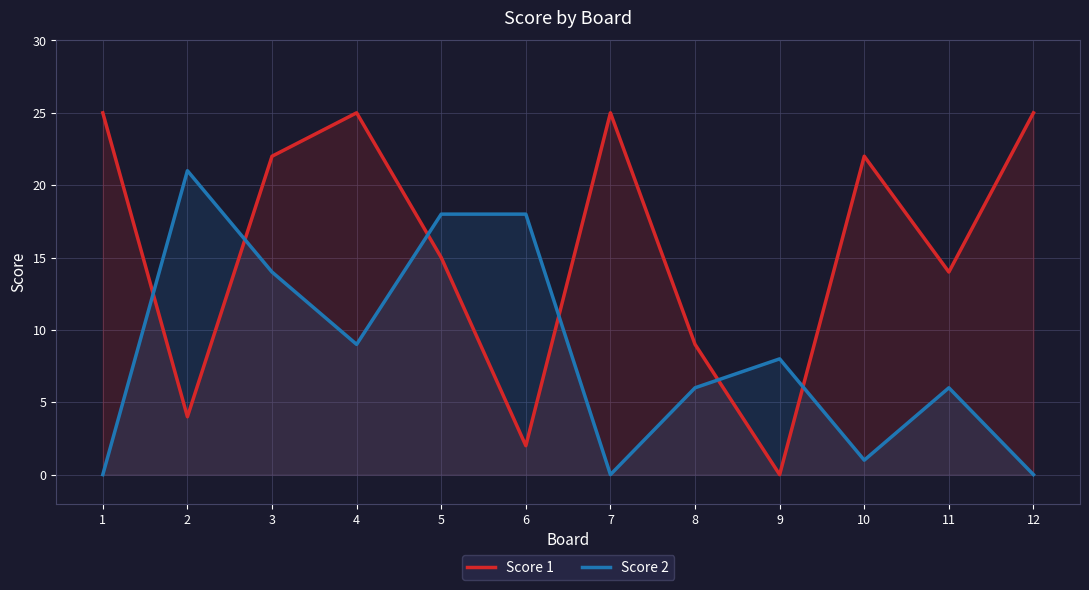

How many values in the Score 1 series are below 22?

6